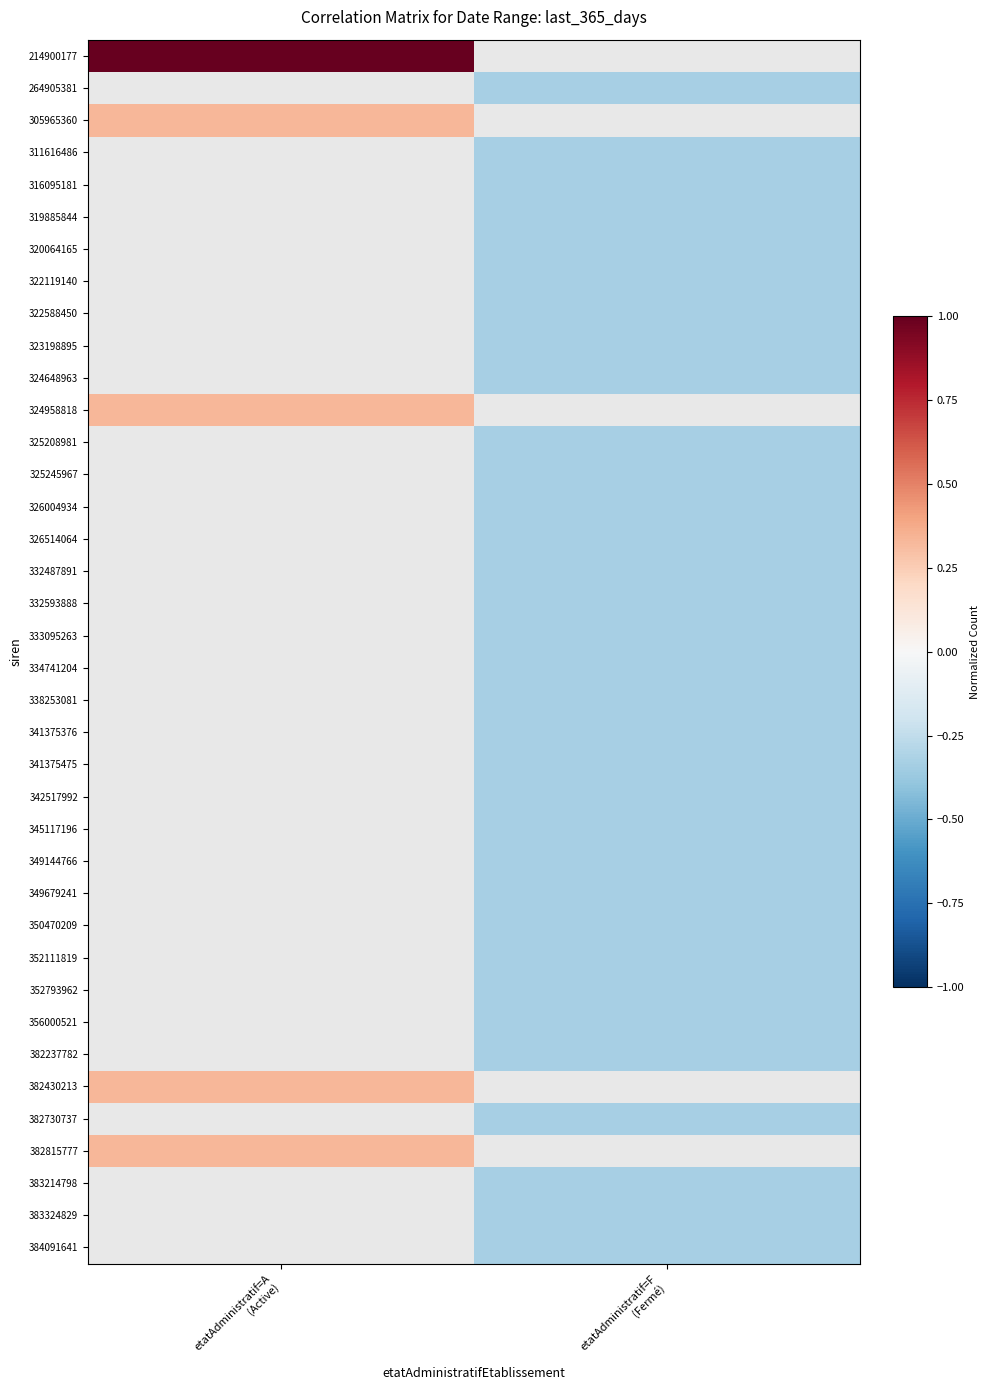

At which category is the sum across all series the highest?

etatAdministratif=A
(Active)